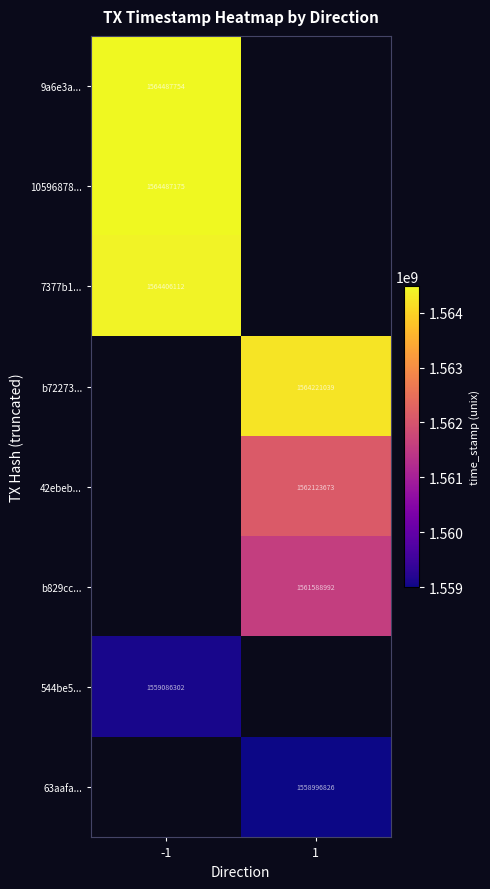

The value of b72273... at 1 is 2512790608. True or false?

False